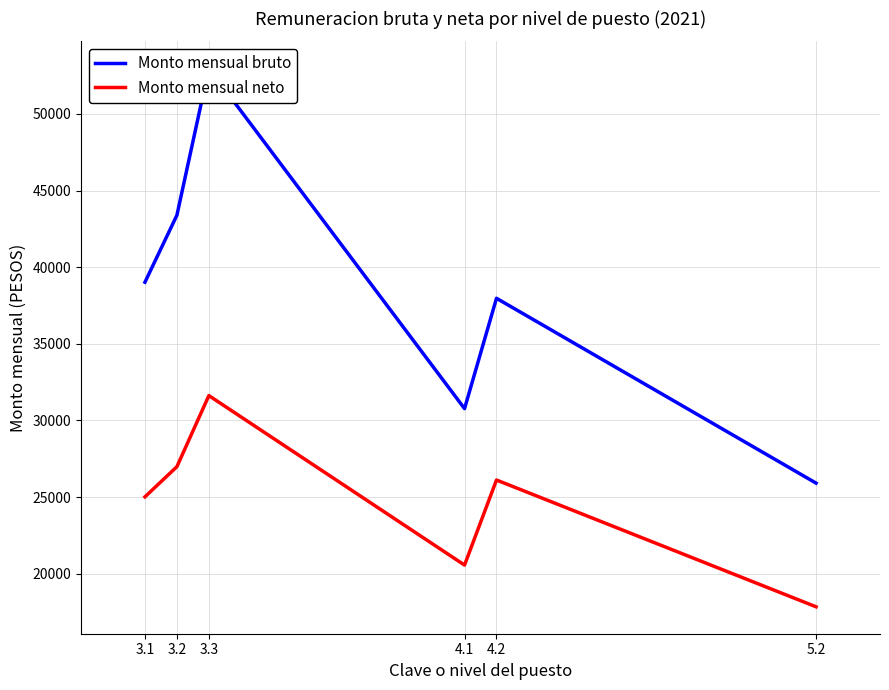

Is this an area chart (filled region under the line)?

No